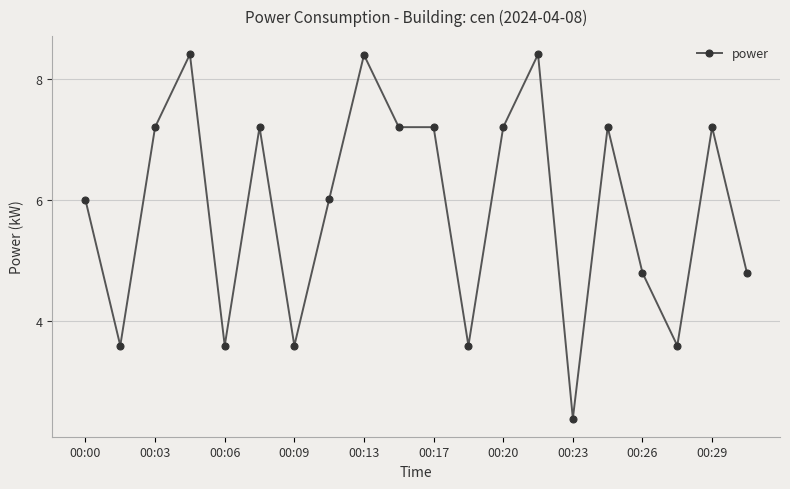

What is the value of the 9th point from the left?

8.4